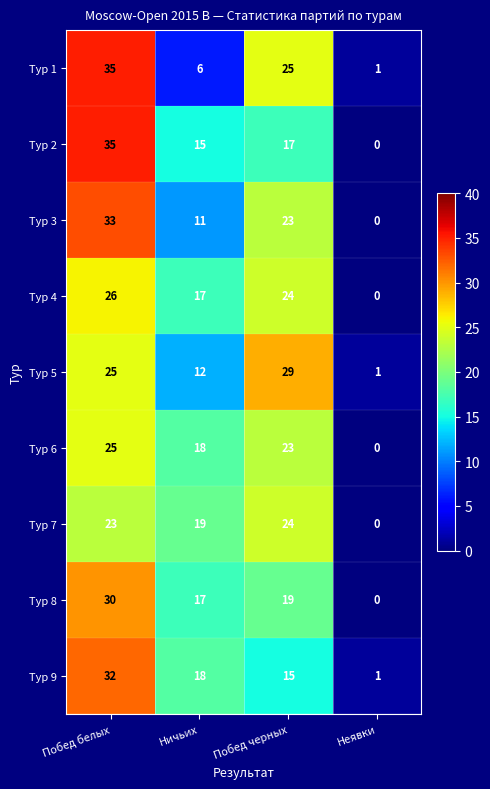

At which category does the chart reach its minimum across all series?

Неявки